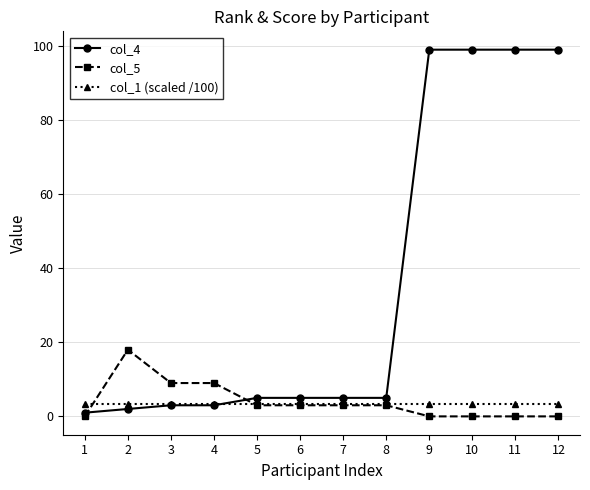

Is this an area chart (filled region under the line)?

No